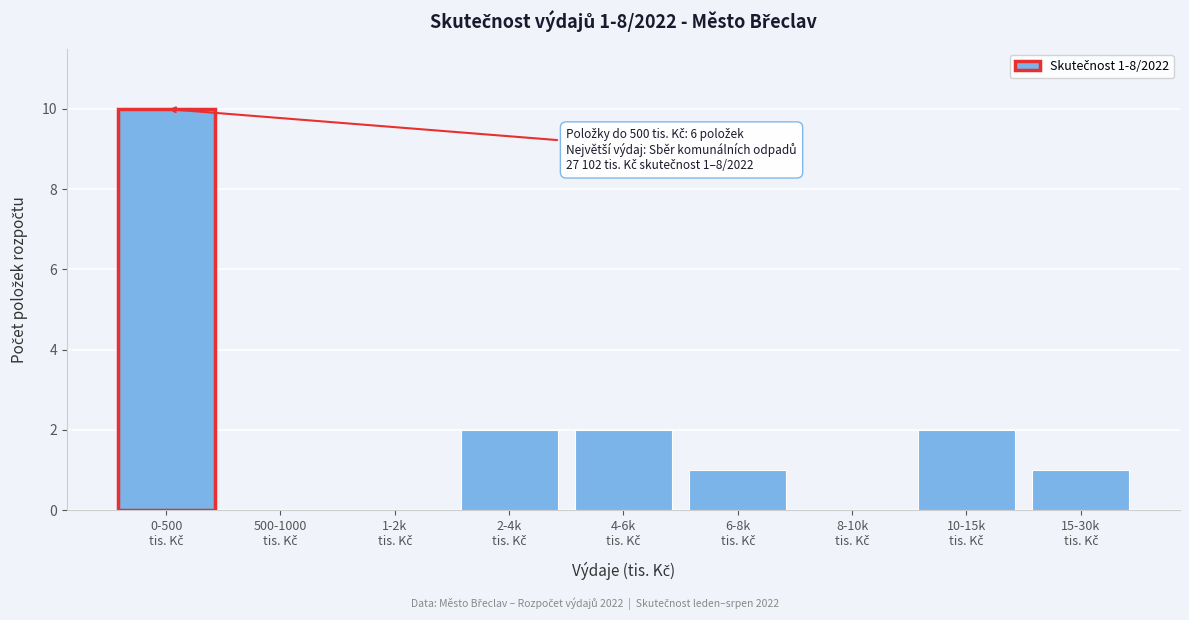

What is the sum of all values?

18